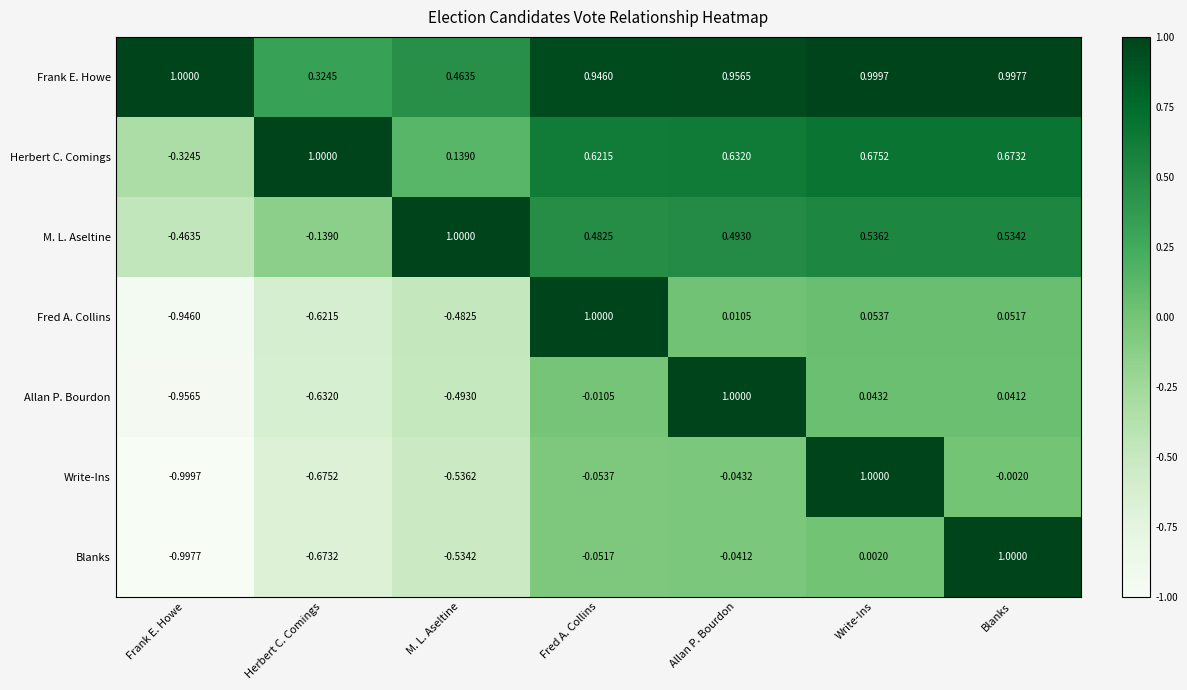

At which category is the sum across all series the highest?

Write-Ins